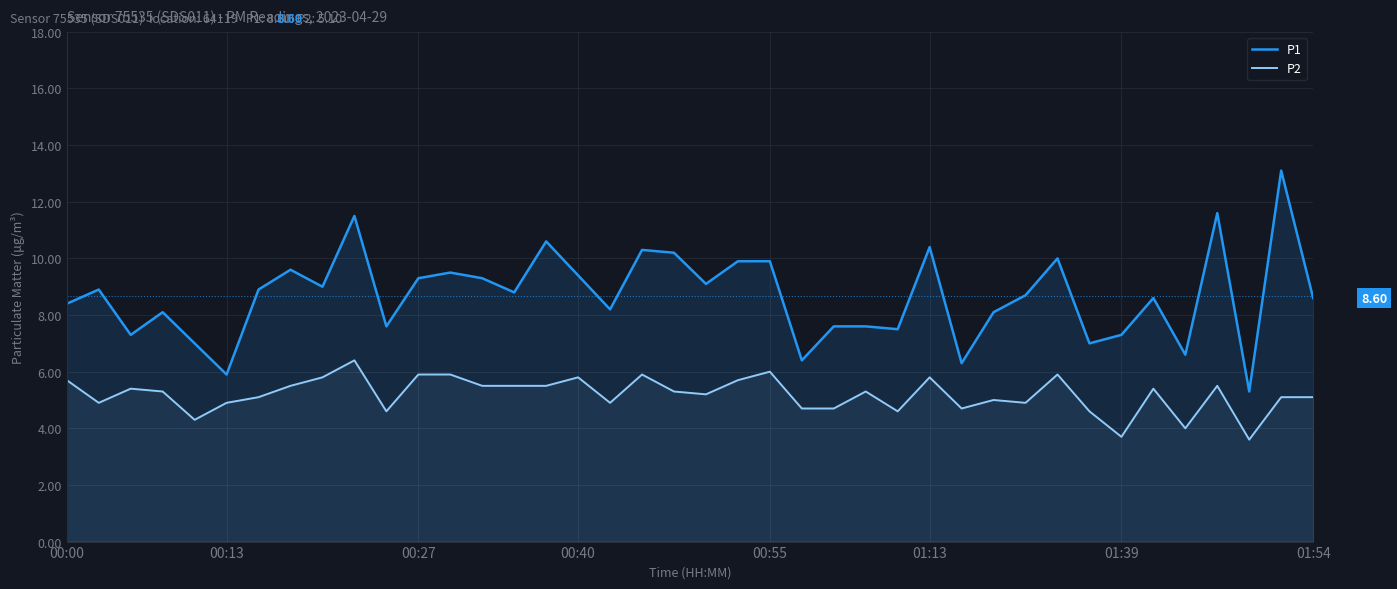

What is the value of the P2 point at the 12th from the left?

5.9